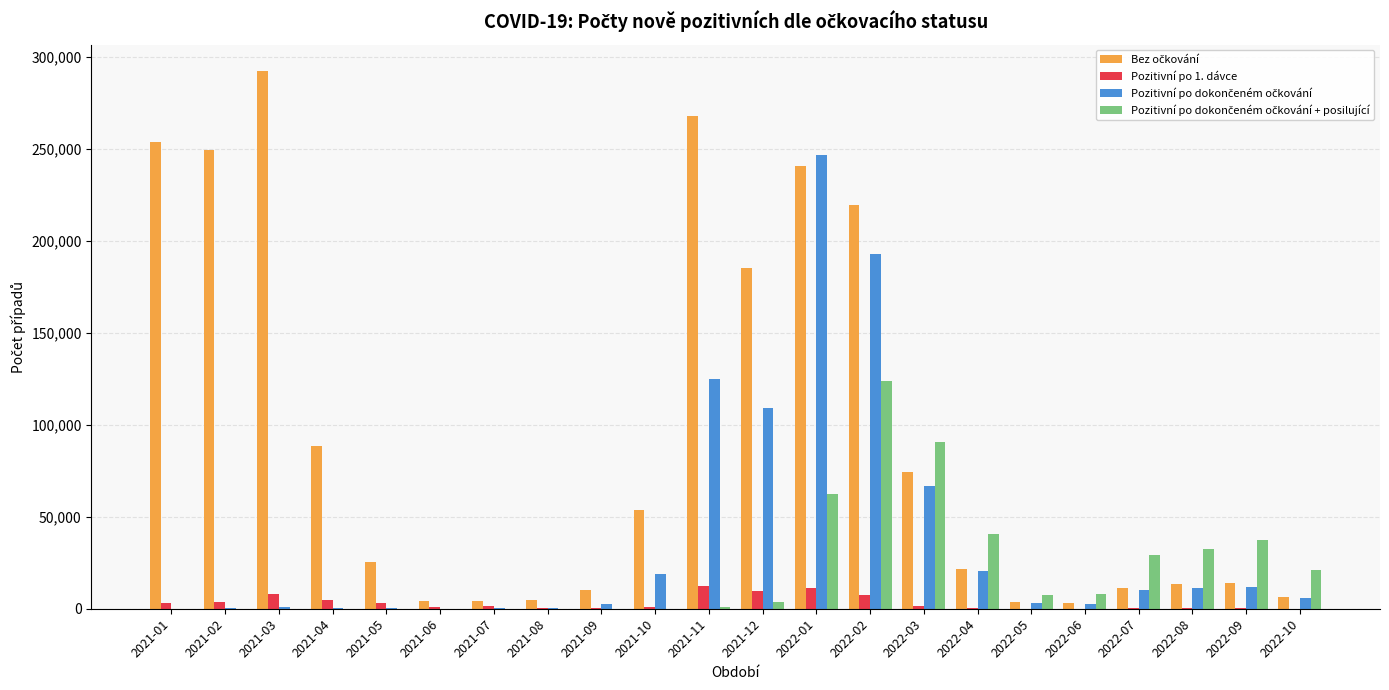

Which category has the highest value across all series?

2021-03